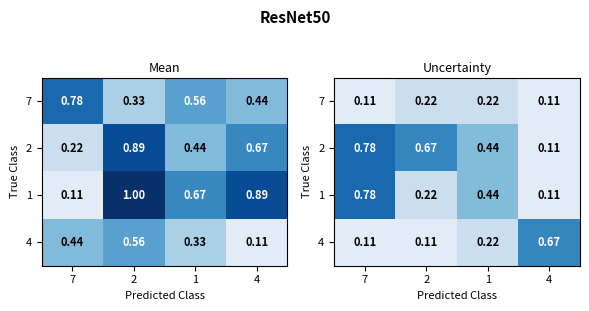

What is the total value across all series at 2?

1.2